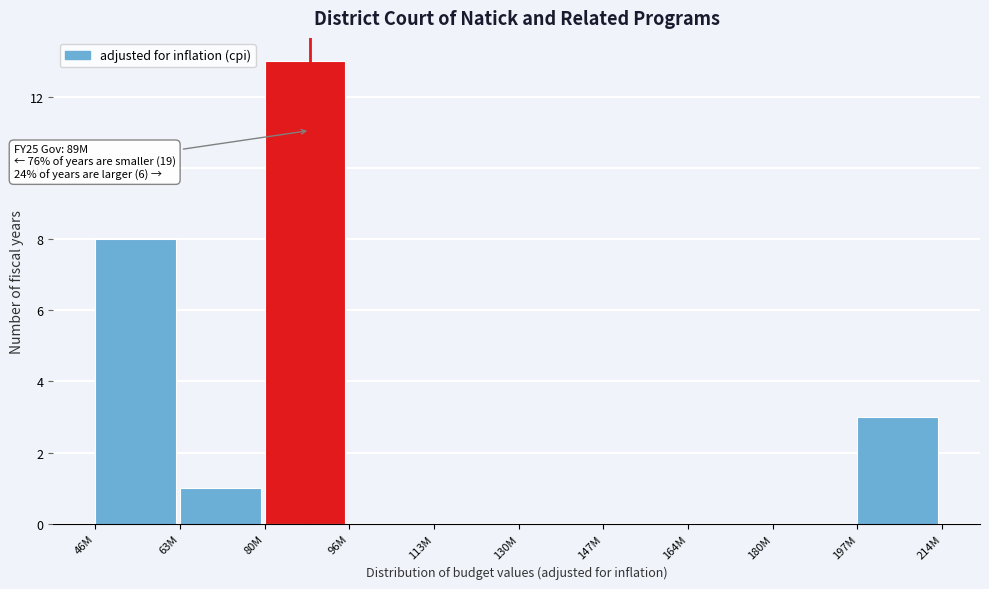

Reading left to right, transcribe all the data shown in this chart.

46M=8	63M=1	80M=13	96M=0	113M=0	130M=0	147M=0	164M=0	180M=0	197M=3